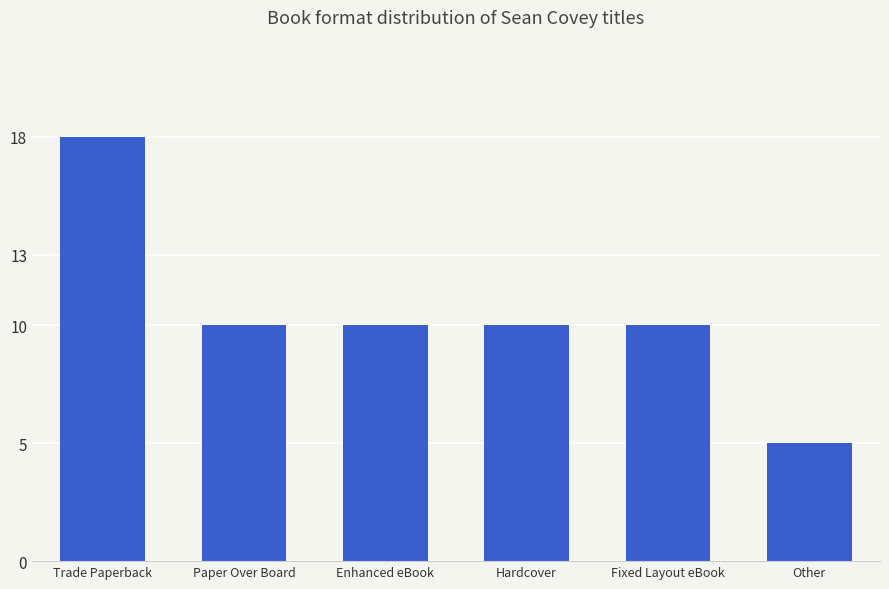

What is the approximate value at Fixed Layout eBook?

10